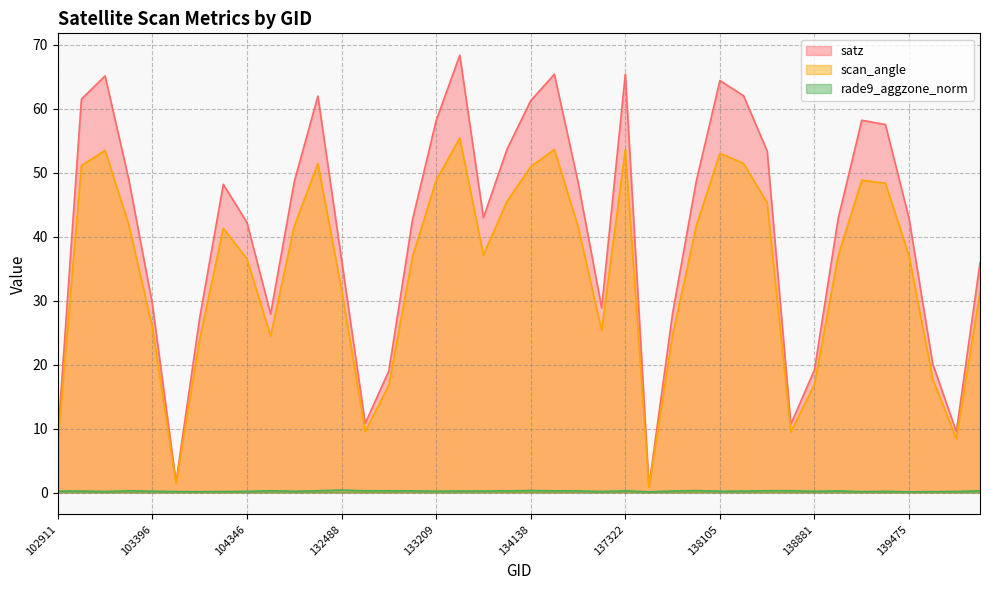

What is the difference between the maximum and second lowest values in the scan_angle series?

54.0